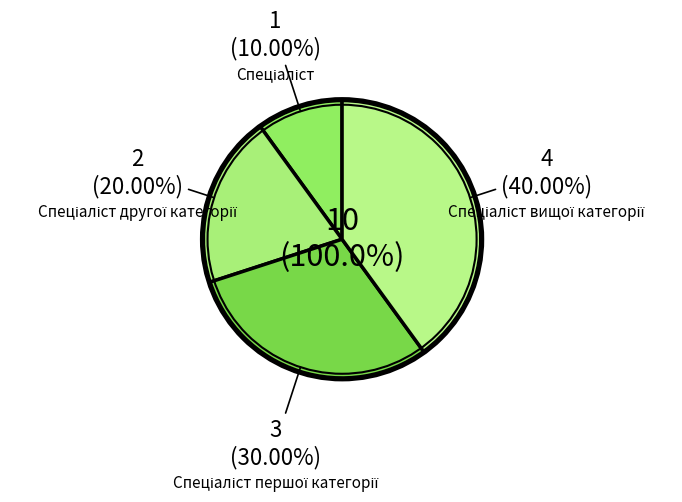

To the nearest percent, what percentage of the pie is Спеціаліст?

10%